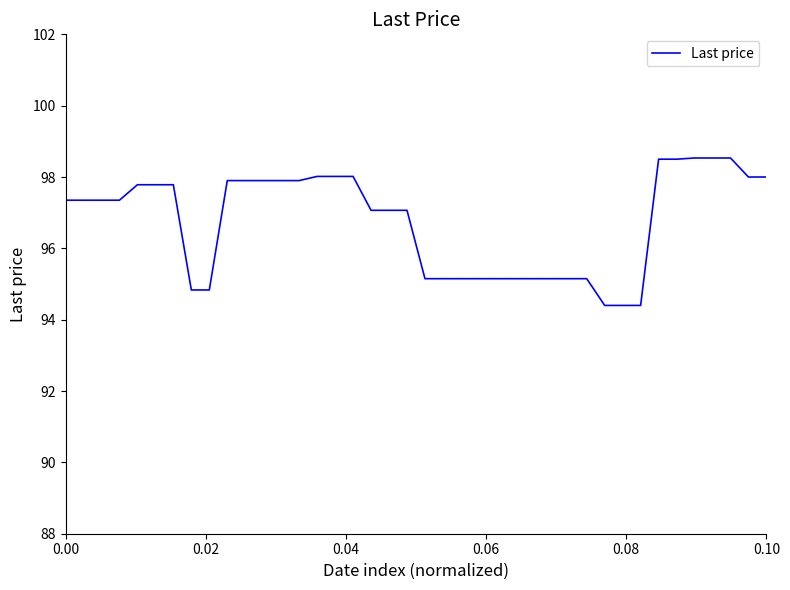

What is the greatest value displayed?

98.5